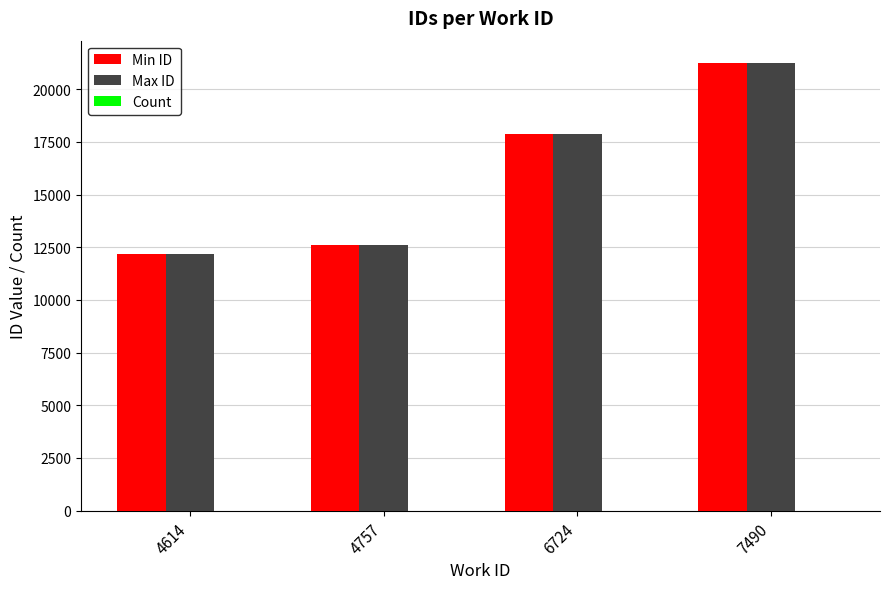

How many groups of bars are there?

4